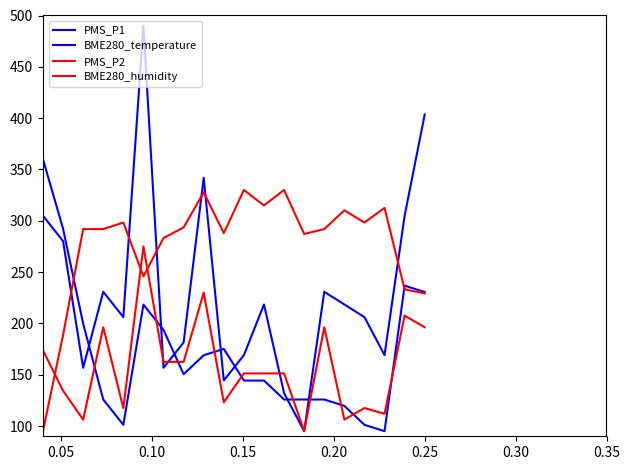

Is this an area chart (filled region under the line)?

No